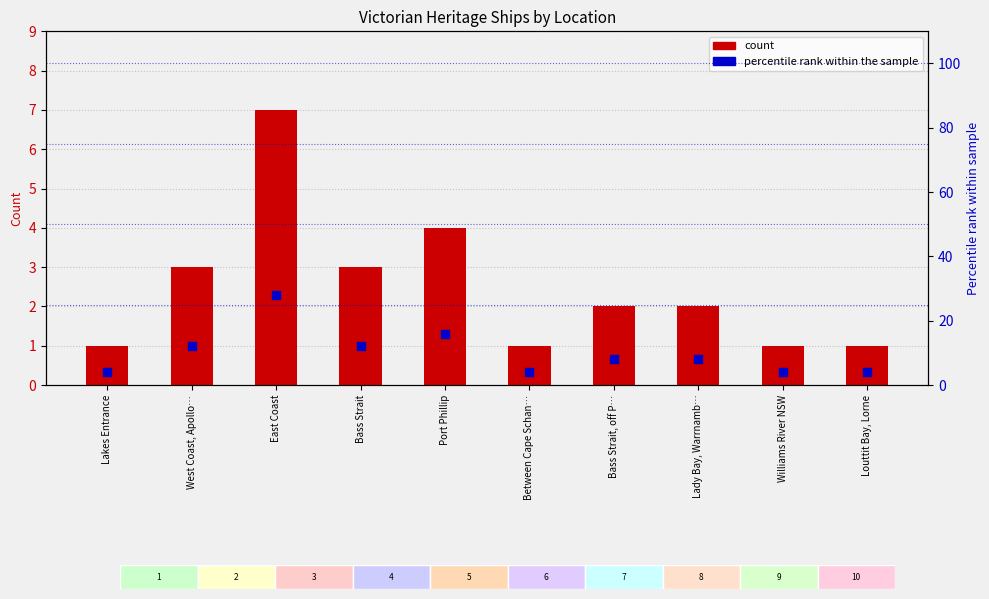

At how many categories does at least one series exceed 4?

6